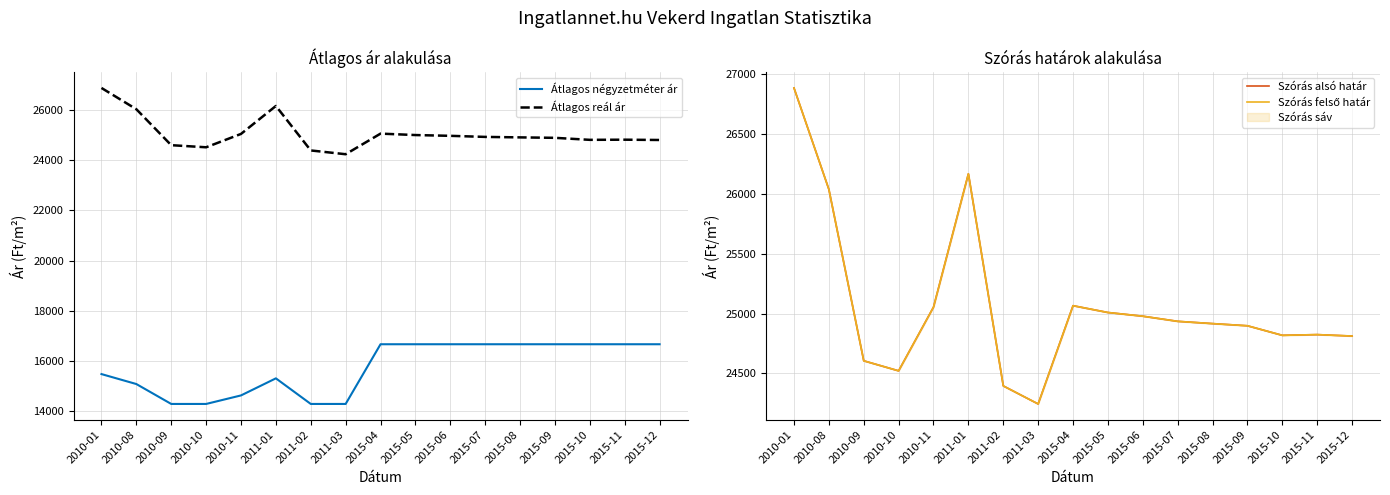

What is the lowest value of the Szórás felső határ series?

24244